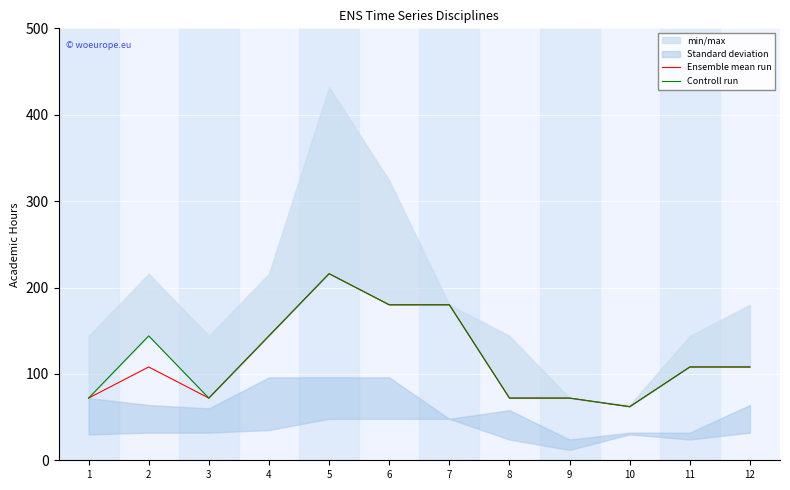

What is the highest value of the Ensemble mean run series?

216